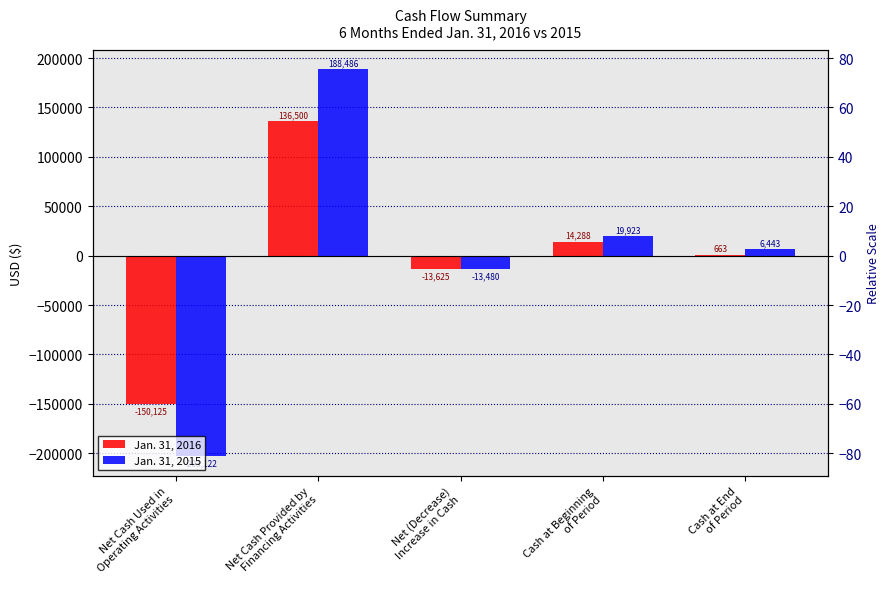

What is the difference between the maximum and minimum values in the Jan. 31, 2016 series?

286625